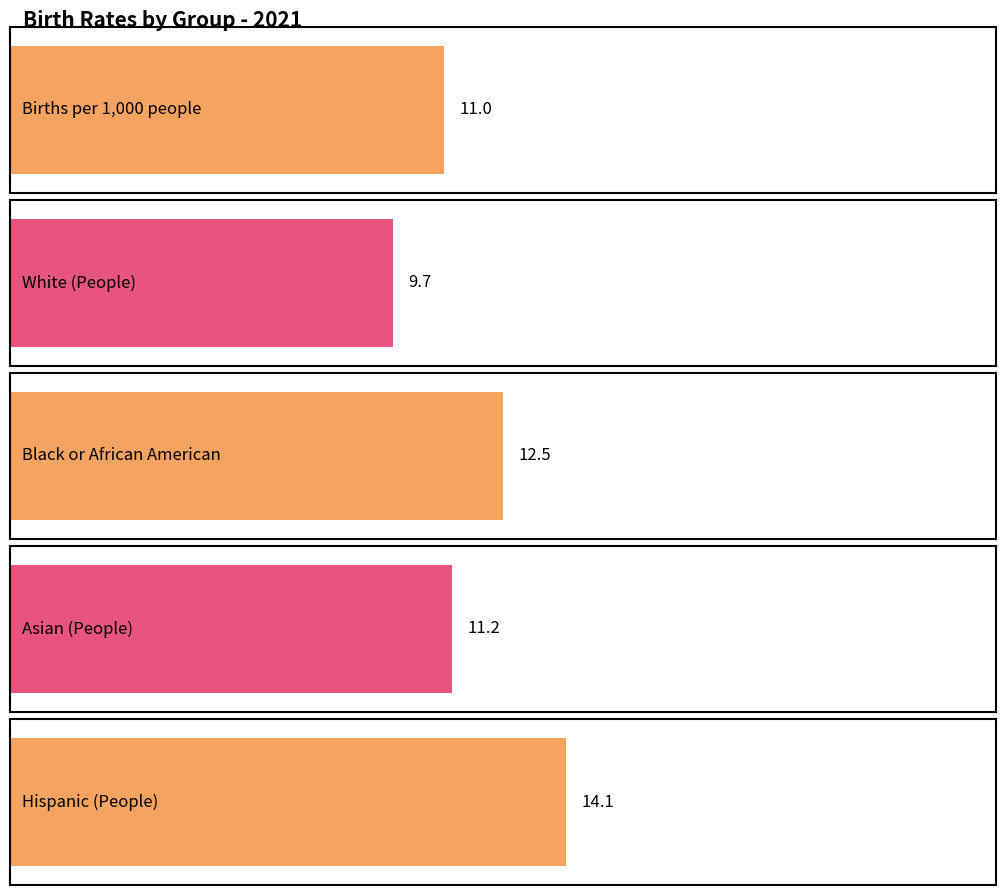

Is it true that Hispanic (People) equals 25.6 at 2017?

False